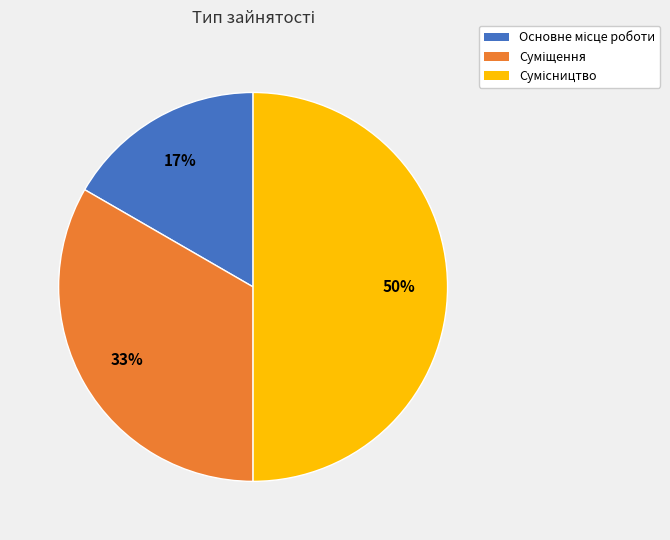

To the nearest percent, what is the difference between the largest and smallest slice percentages?

33%